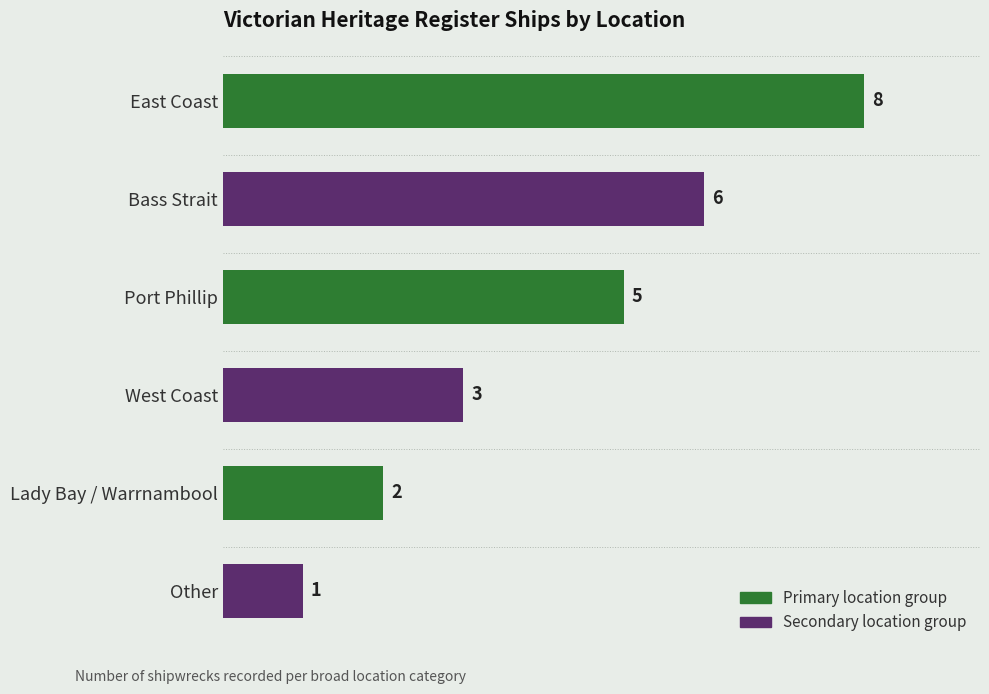

Which has a higher value, Bass Strait or West Coast?

Bass Strait